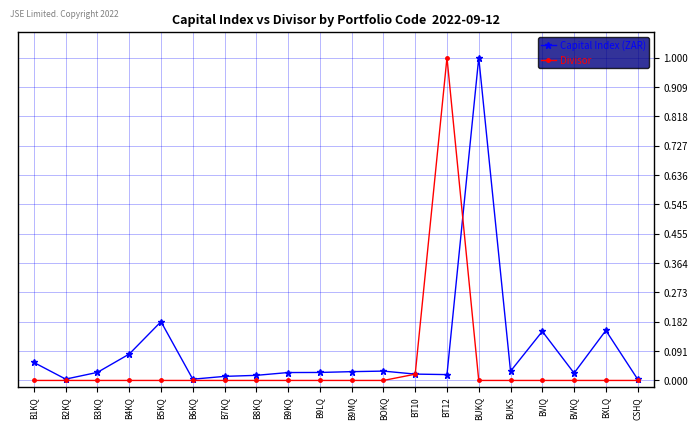

True or false: Capital Index (ZAR) has more than 0 interior local peaks.

True